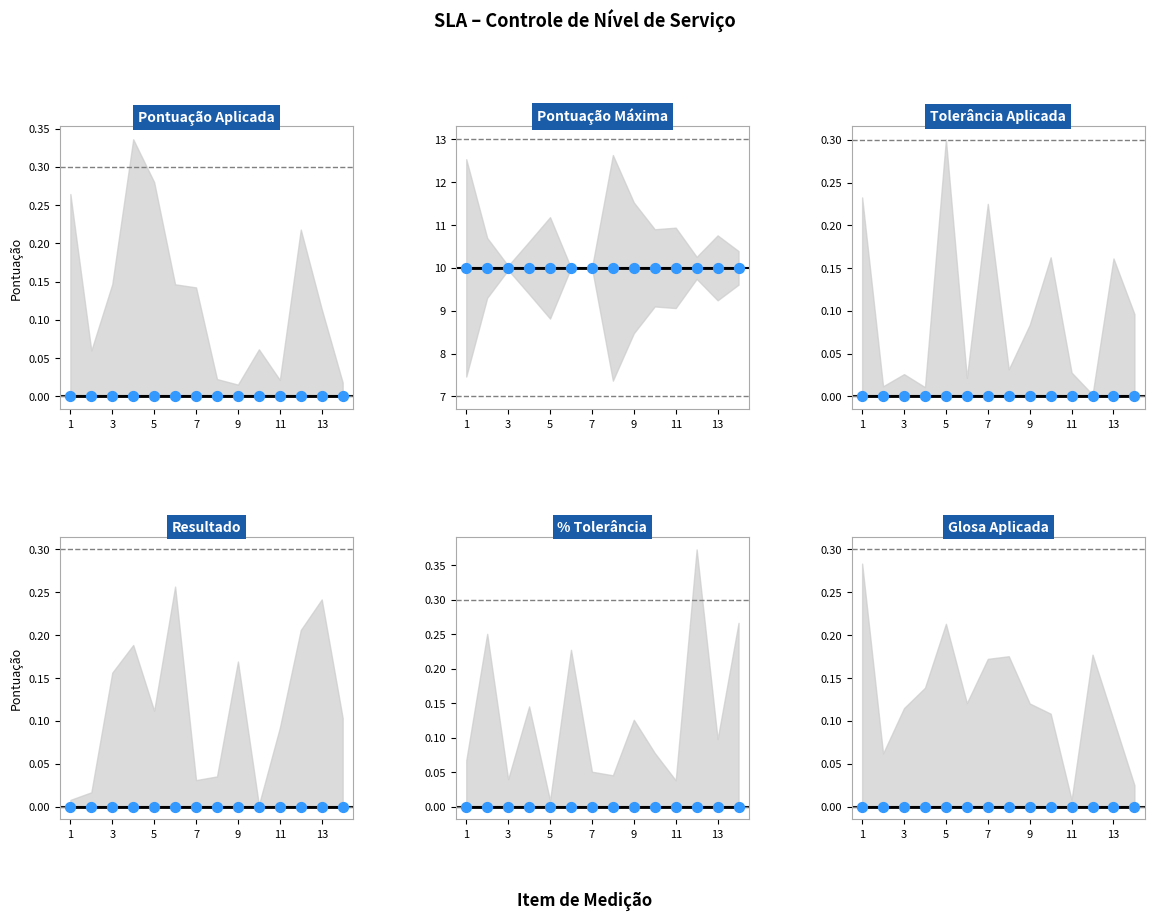

Which series reaches the maximum Y coordinate?

Pontuação Máxima